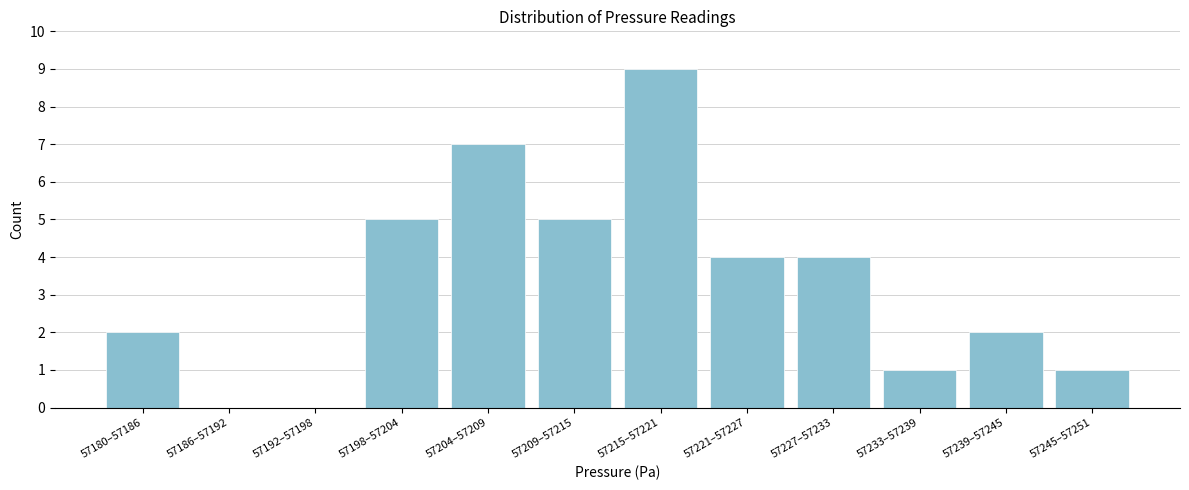

Reading right to left, what are all the values shown in this chart?

57245–57251=1	57239–57245=2	57233–57239=1	57227–57233=4	57221–57227=4	57215–57221=9	57209–57215=5	57204–57209=7	57198–57204=5	57192–57198=0	57186–57192=0	57180–57186=2